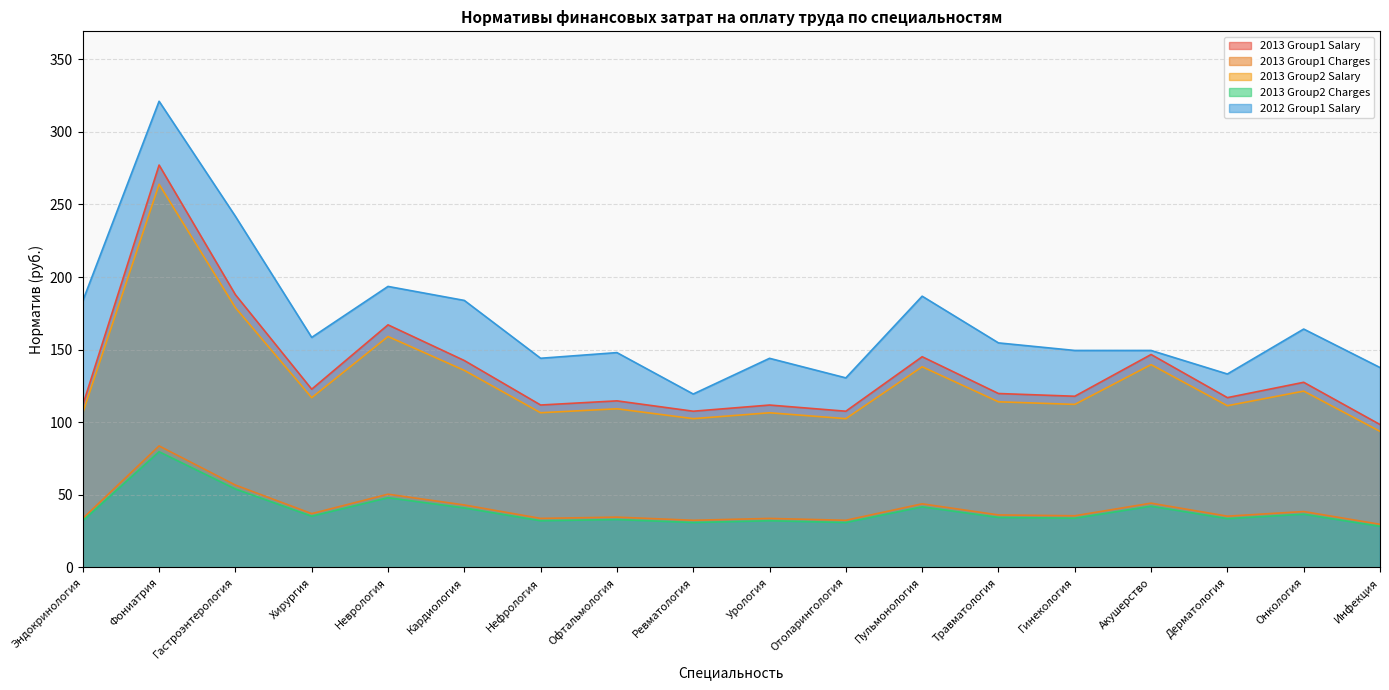

How many distinct data groups are displayed?

5